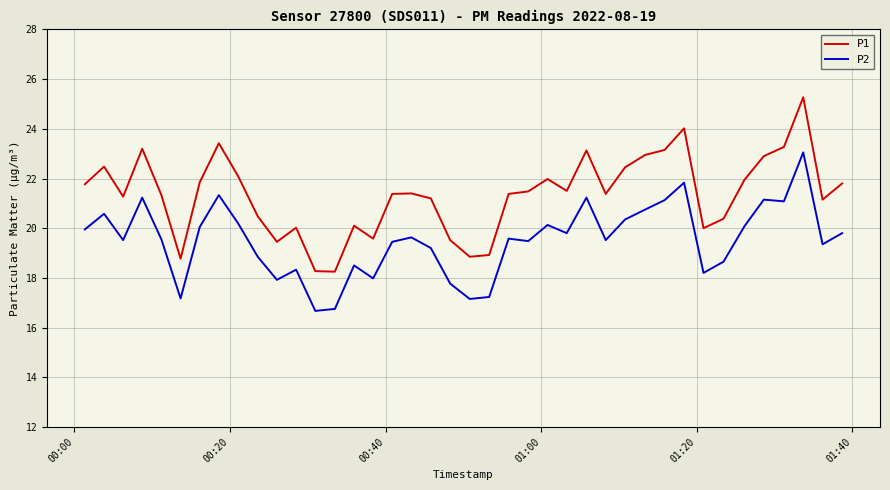

True or false: P2 and P1 intersect in this chart.

False